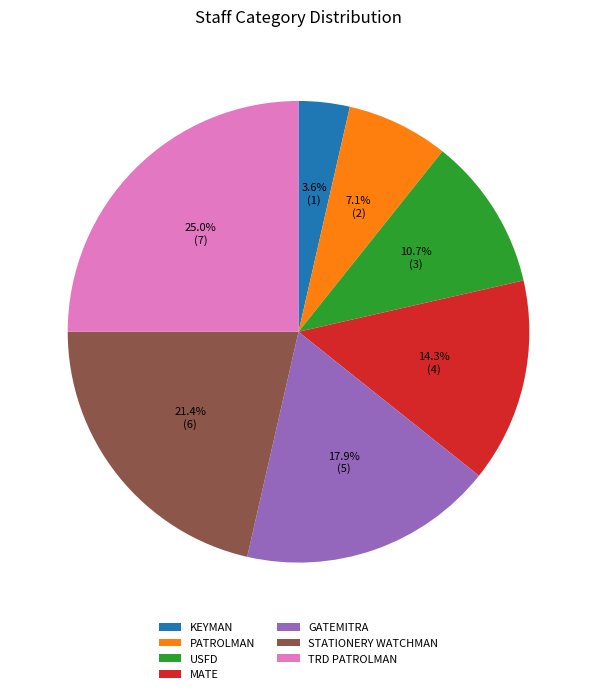

Rank the categories by value from lowest to highest.

KEYMAN, PATROLMAN, USFD, MATE, GATEMITRA, STATIONERY WATCHMAN, TRD PATROLMAN